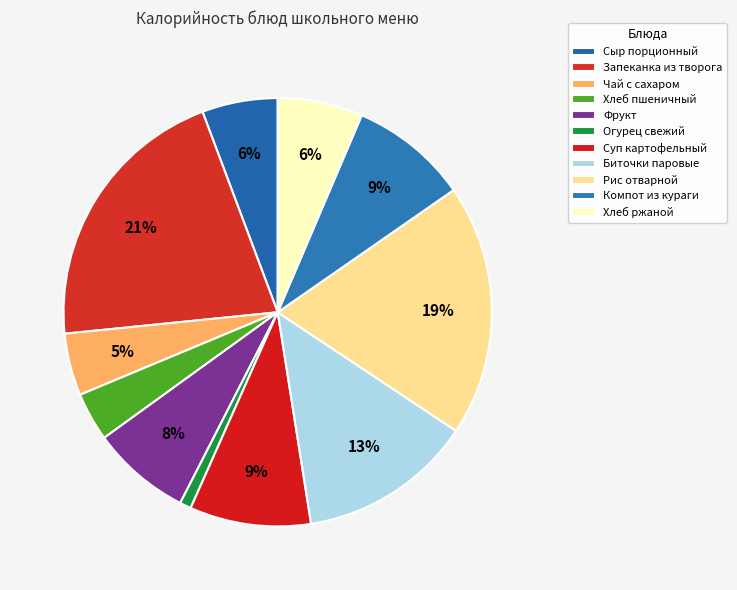

What percentage is the Компот из кураги slice, to the nearest percent?

9%